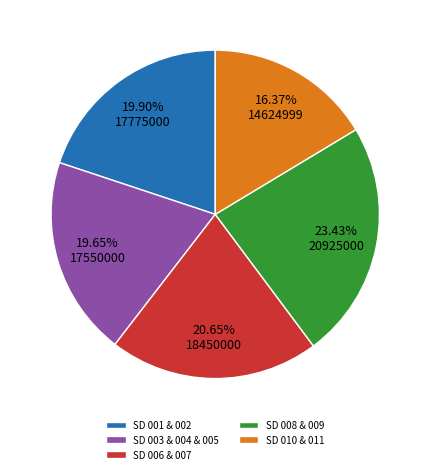

Which slice is the smallest?

SD 010 & 011